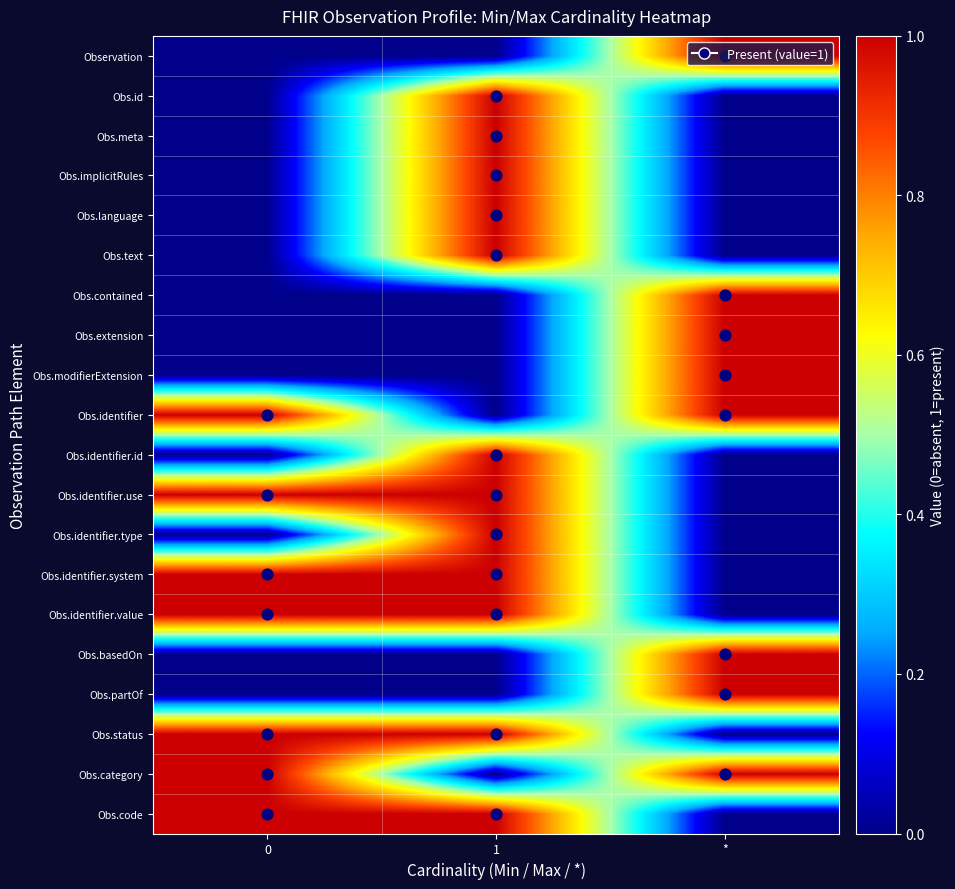

What is the maximum value shown in the chart?

1